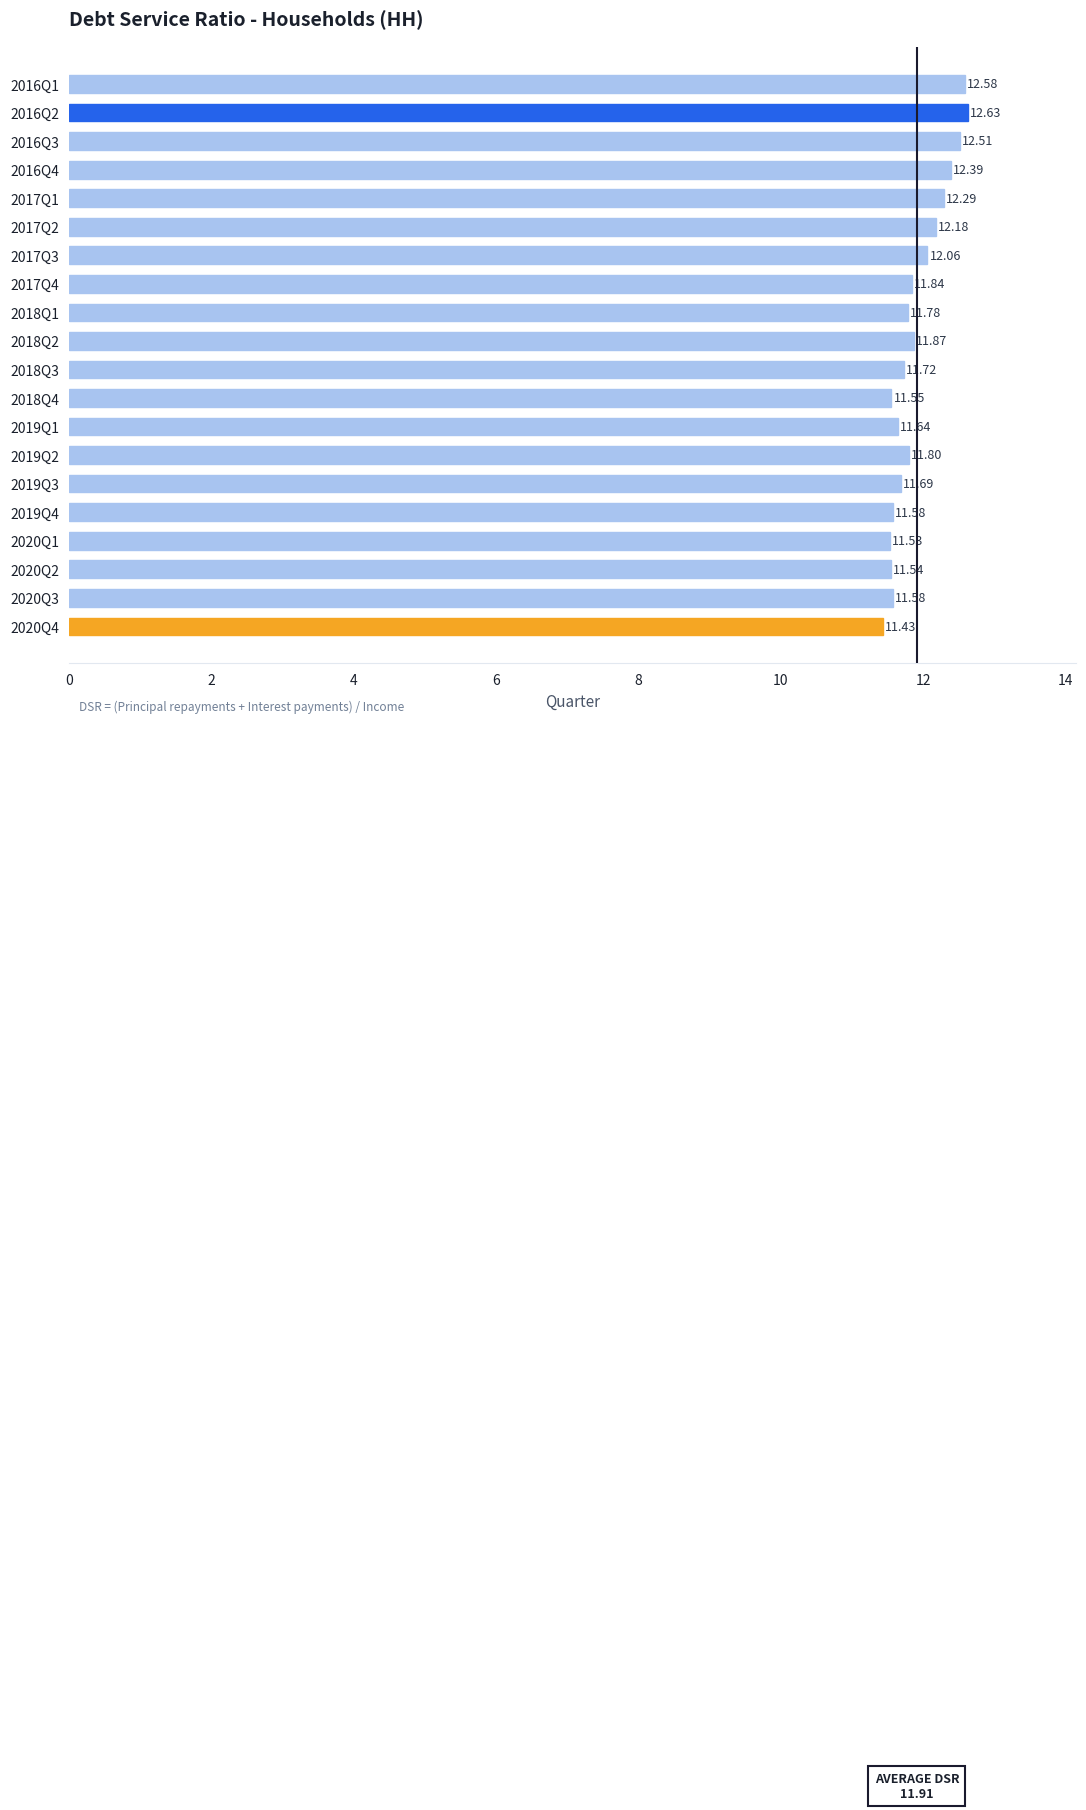

What is the difference between the maximum and minimum values?

1.2